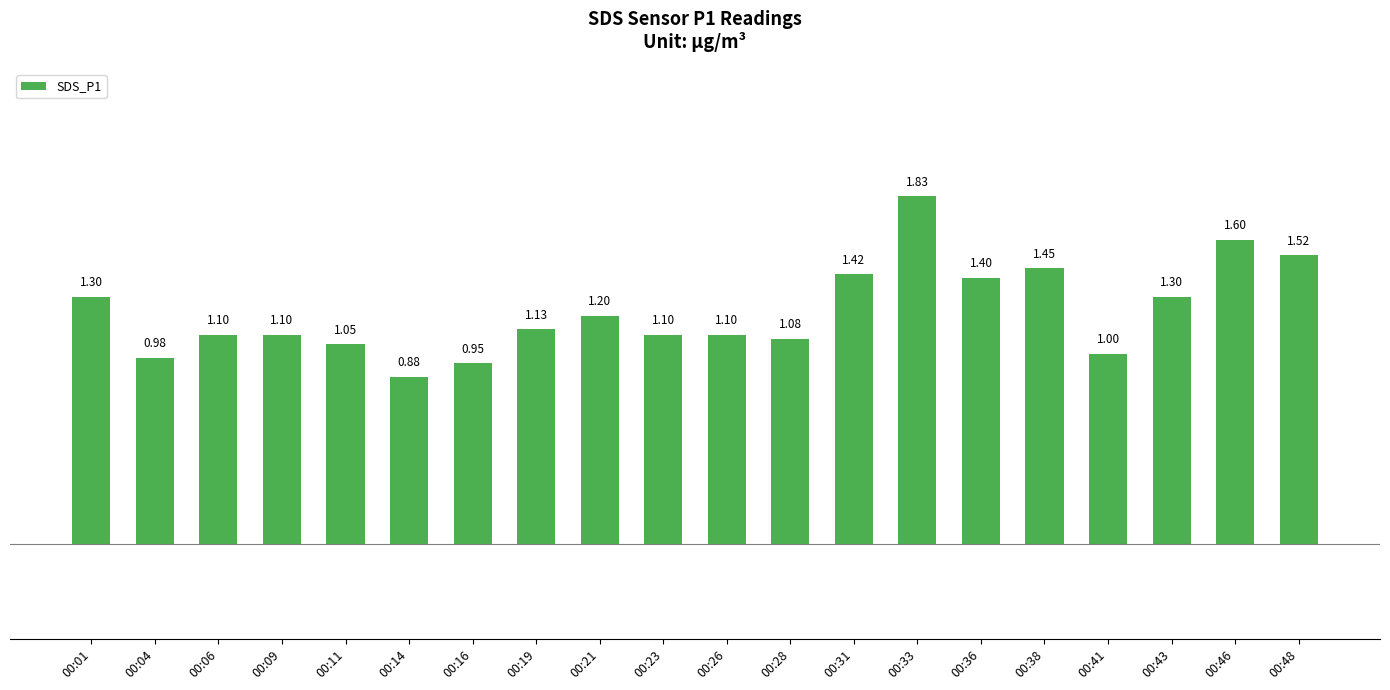

Which category has the highest value across all series?

00:33